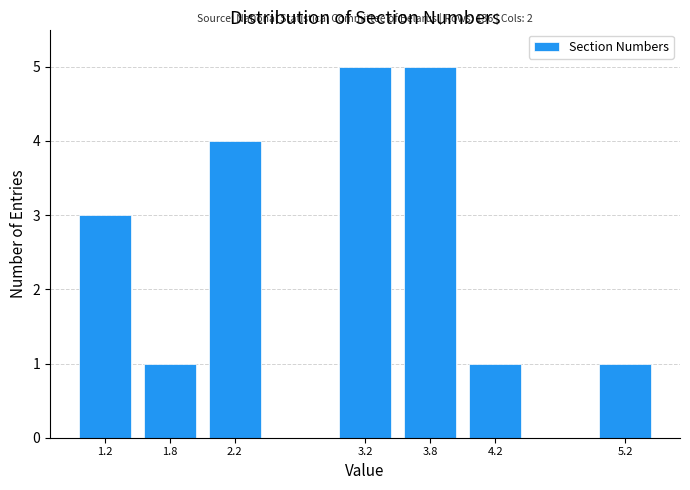

Reading left to right, transcribe all the data shown in this chart.

3	1	4	5	5	1	1